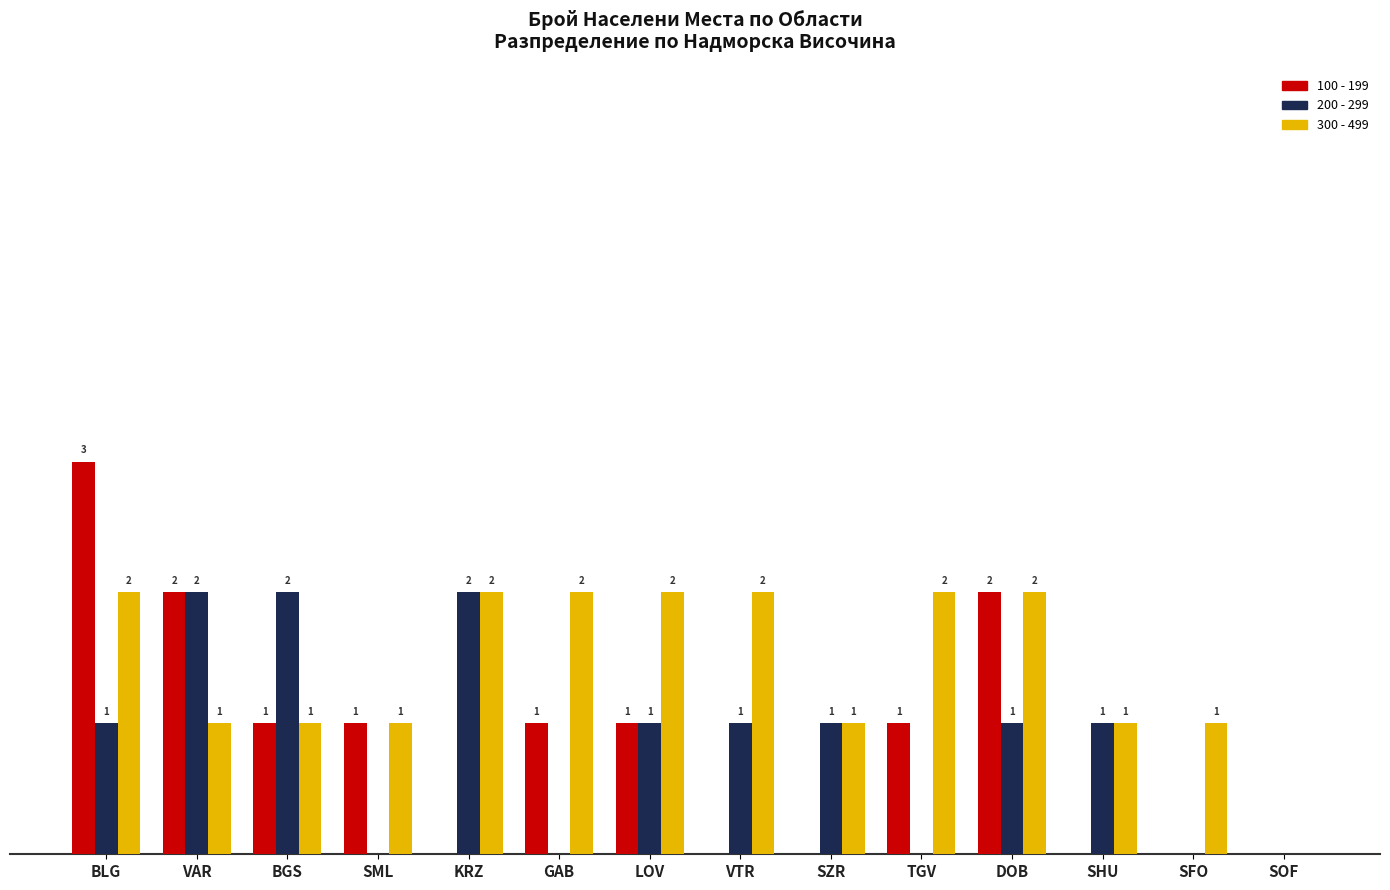

Which series has the largest total across all categories?

300 - 499